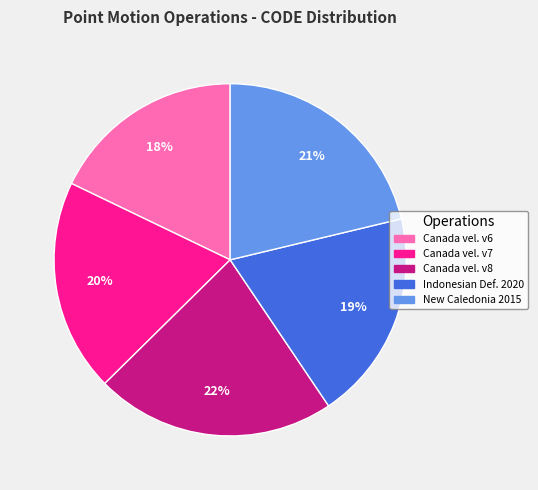

To the nearest percent, what is the difference between the largest and smallest slice percentages?

4%